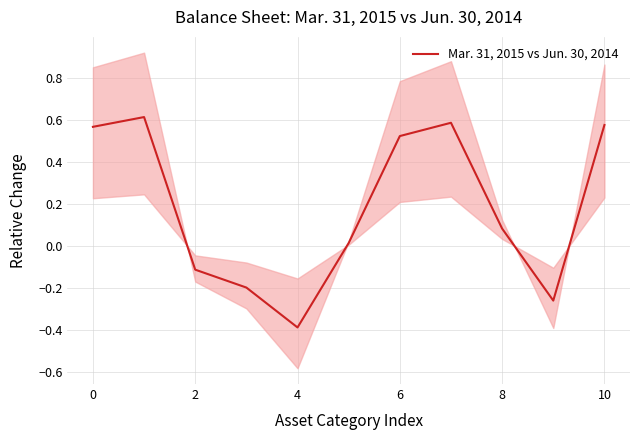

How many interior local valleys (lower than both neighbors) does the data have?

2